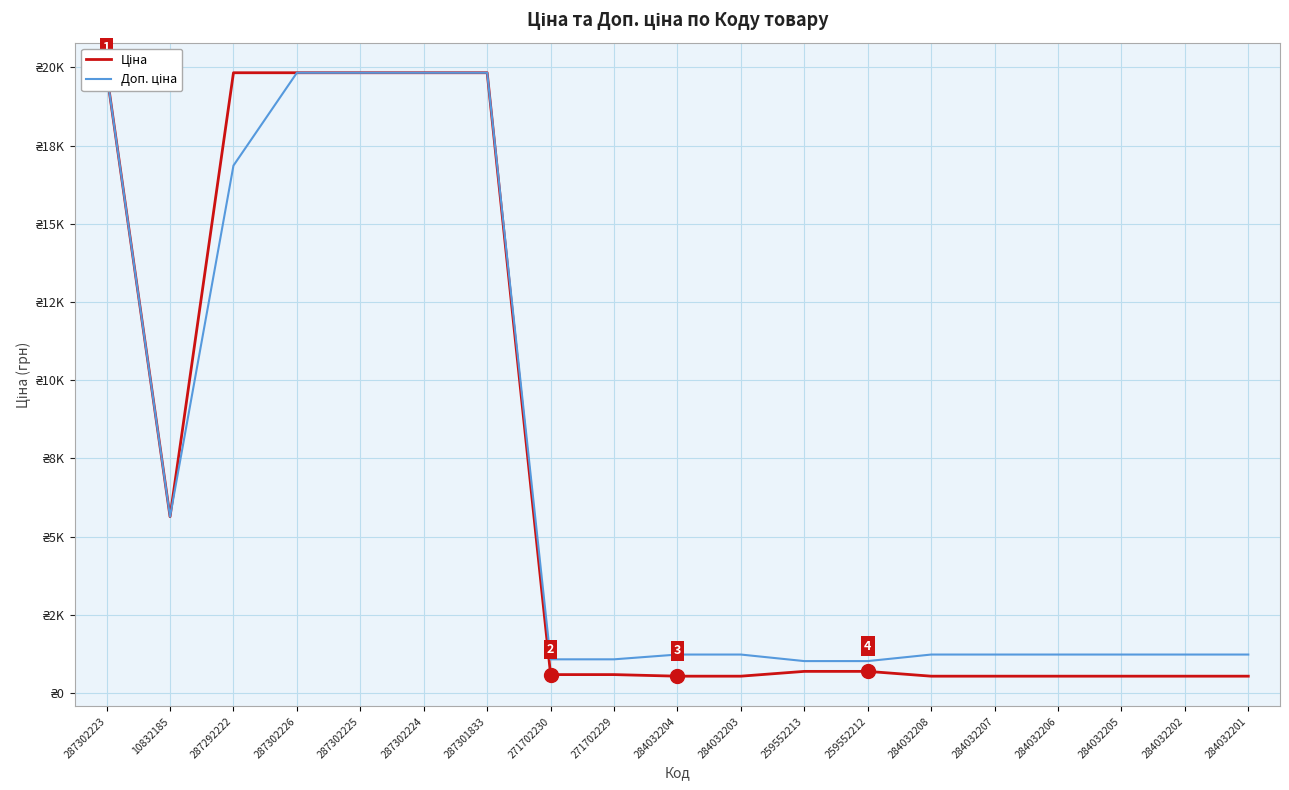

At 284032208, list the series in order from smallest to largest.

Ціна, Доп. ціна